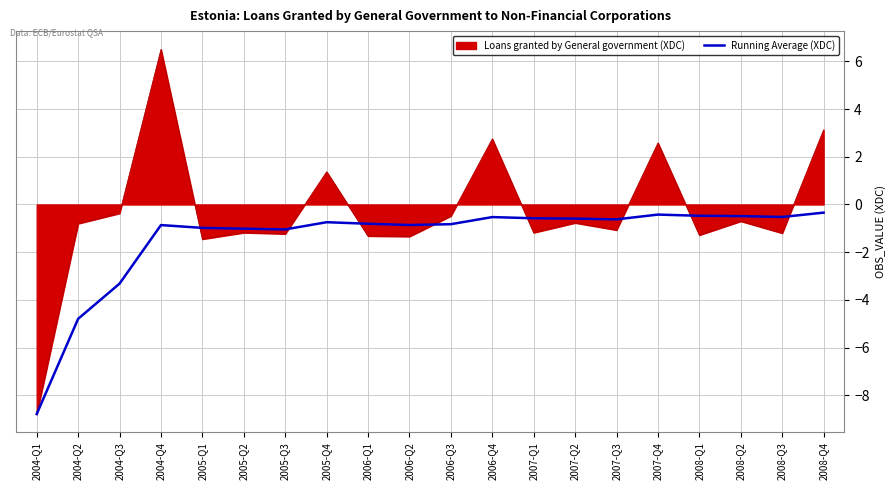

List the series in order of their overall mean, lowest first.

Running Average (XDC), Loans granted by General government (XDC)